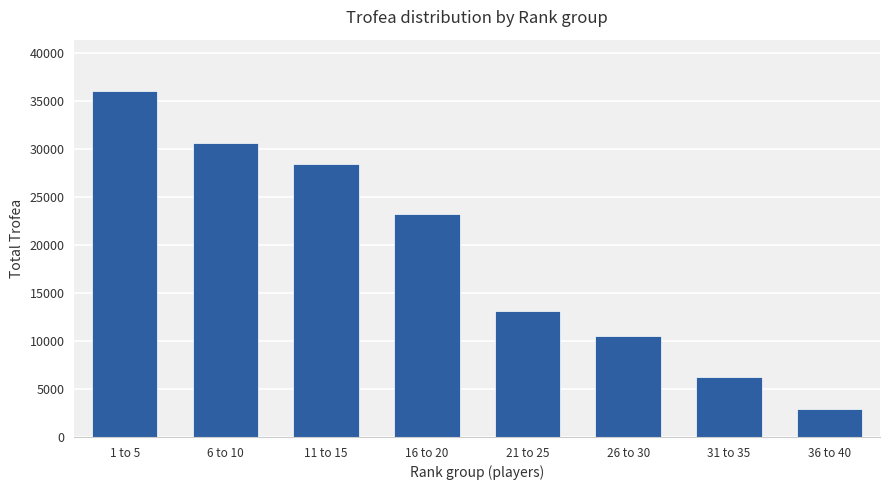

Where is the data nearest to the value 19470?

16 to 20